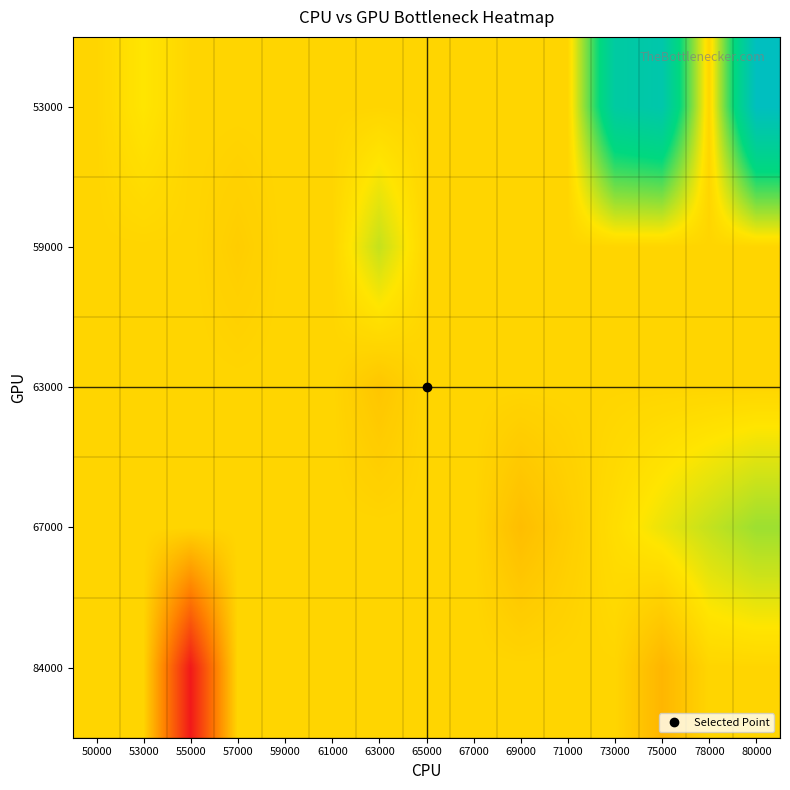

Reading left to right, transcribe all the data shown in this chart.

53000: 50000=0.5	53000=0.5	55000=0.5	57000=0.5	59000=0.5	61000=0.5	63000=0.5	65000=0.5	67000=0.5	69000=0.5	71000=0.5	73000=0.9	75000=0.9	78000=0.5	80000=1.0
59000: 50000=0.5	53000=0.5	55000=0.5	57000=0.4	59000=0.5	61000=0.5	63000=0.6	65000=0.5	67000=0.5	69000=0.5	71000=0.5	73000=0.5	75000=0.5	78000=0.5	80000=0.5
63000: 50000=0.5	53000=0.5	55000=0.5	57000=0.5	59000=0.5	61000=0.5	63000=0.4	65000=0.5	67000=0.5	69000=0.5	71000=0.5	73000=0.5	75000=0.5	78000=0.5	80000=0.5
67000: 50000=0.5	53000=0.5	55000=0.5	57000=0.5	59000=0.5	61000=0.5	63000=0.5	65000=0.5	67000=0.5	69000=0.4	71000=0.4	73000=0.5	75000=0.5	78000=0.6	80000=0.6
84000: 50000=0.5	53000=0.5	55000=0.0	57000=0.5	59000=0.5	61000=0.5	63000=0.5	65000=0.5	67000=0.5	69000=0.5	71000=0.5	73000=0.5	75000=0.4	78000=0.5	80000=0.5